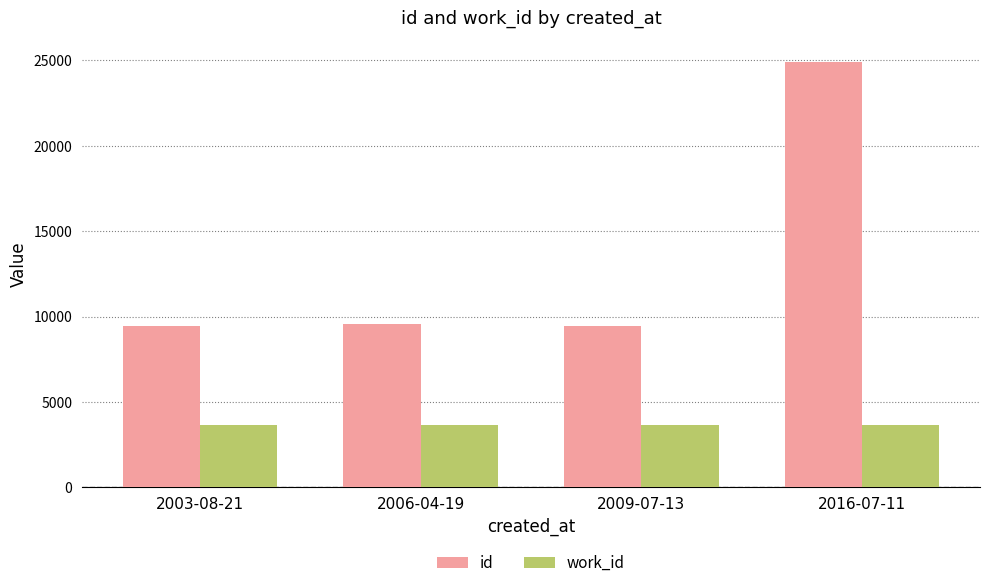

Is it true that work_id equals 1275 at 2016-07-11?

False